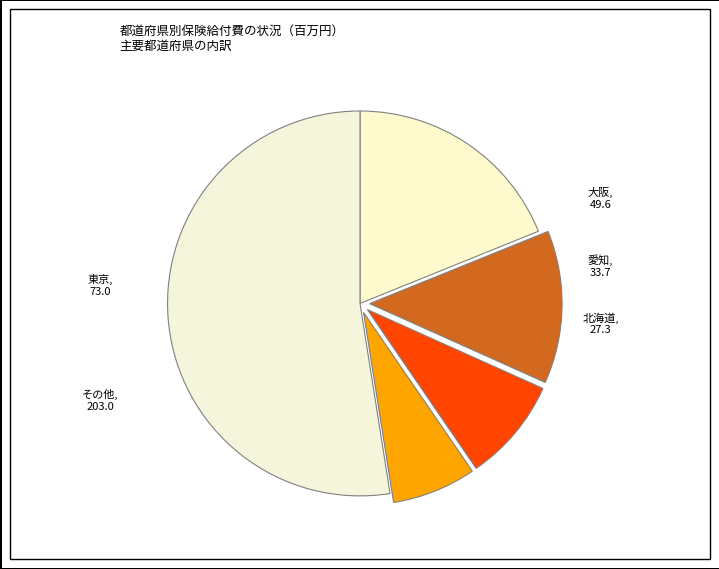

How many slices are in this pie chart?

5